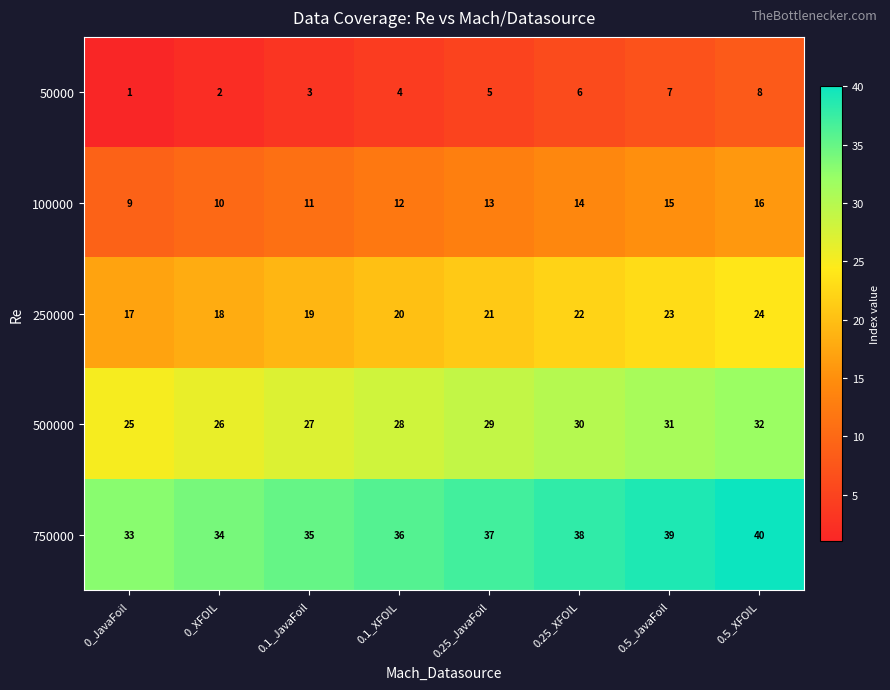

Which category has the highest value across all series?

0.5_XFOIL